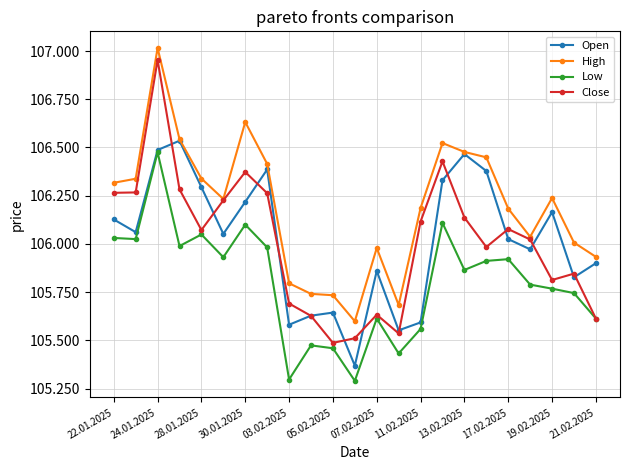

What are all the series names shown in the legend?

Open, High, Low, Close